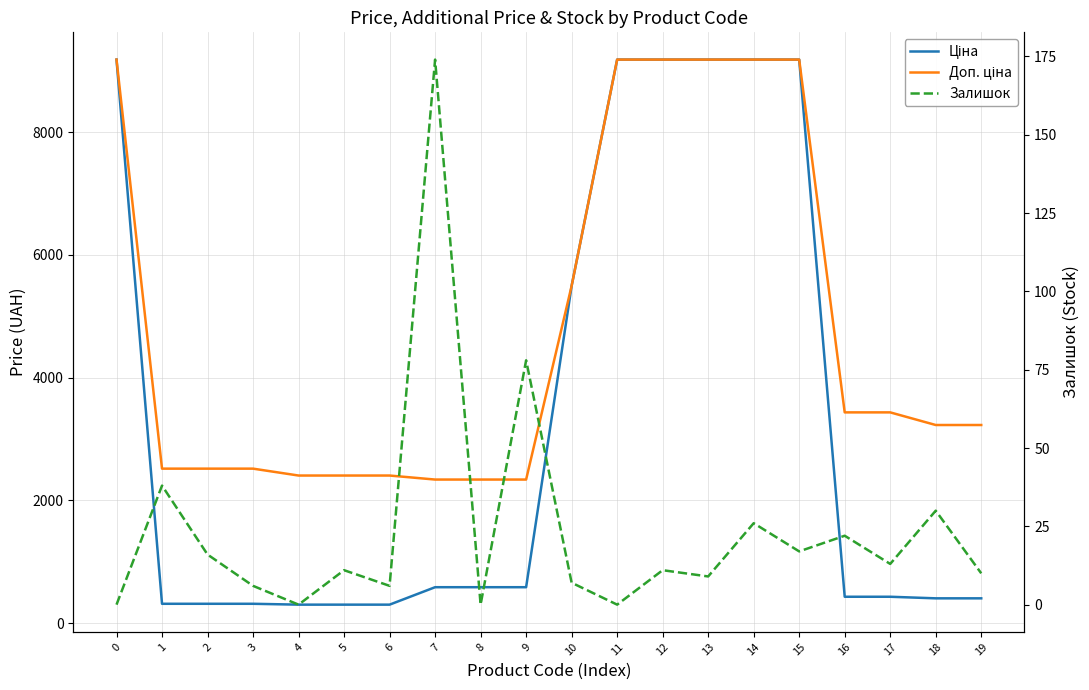

True or false: Ціна and Залишок intersect in this chart.

False